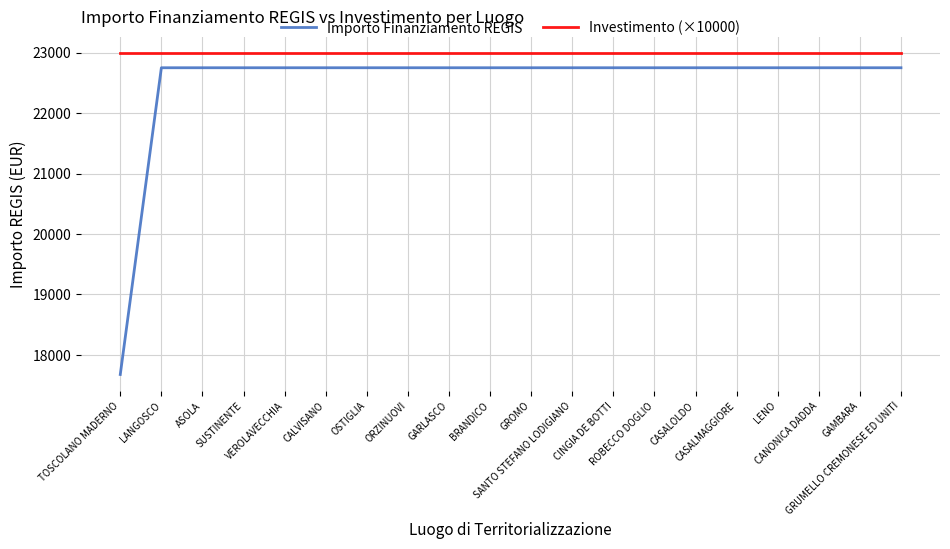

Which series has the largest range (max minus min)?

Importo Finanziamento REGIS